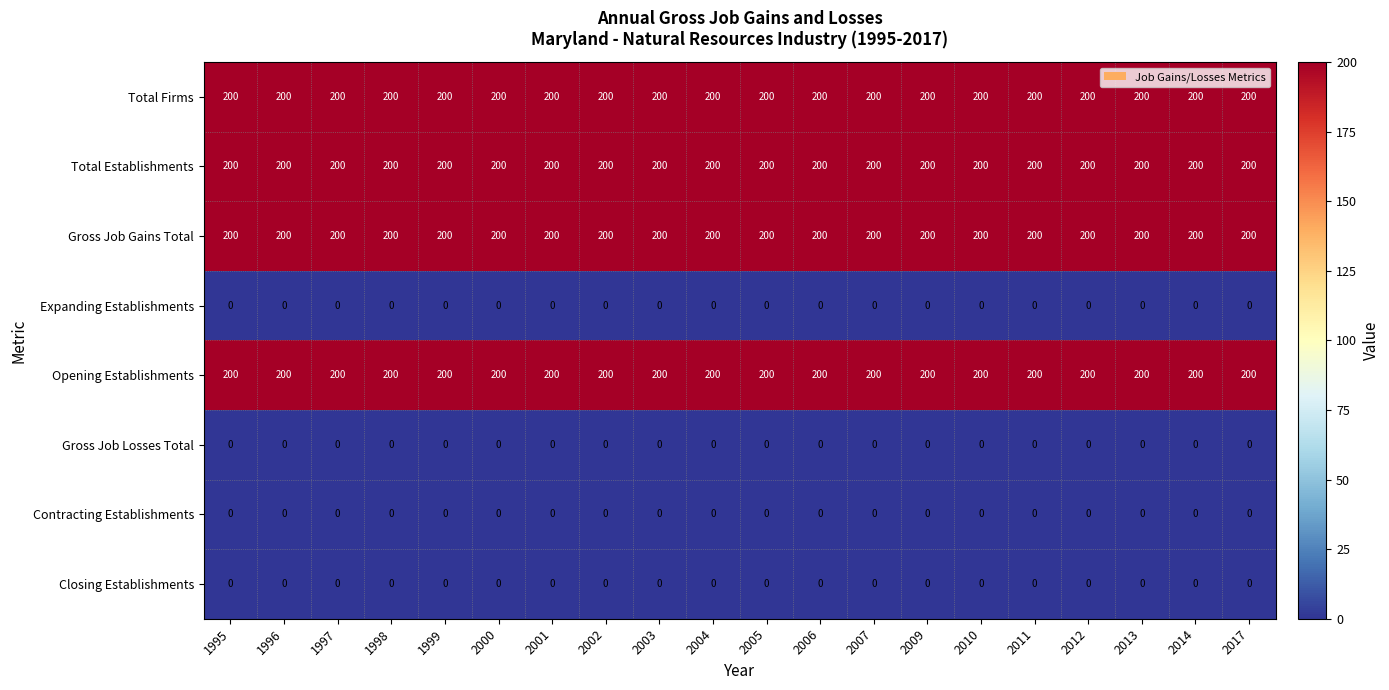

What is the average value of the Gross Job Gains Total series?

200